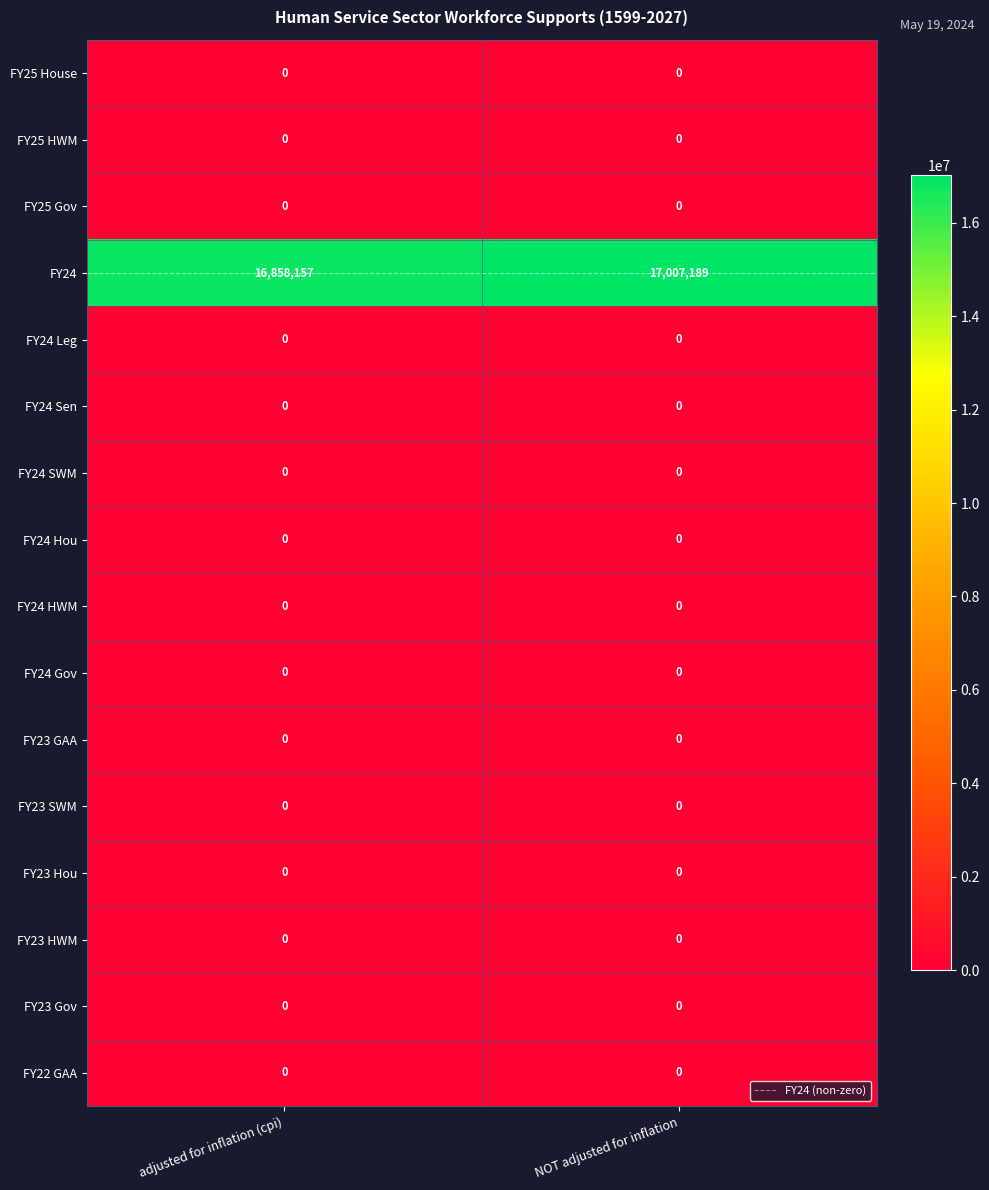

Which label corresponds to the largest value in the chart?

NOT adjusted for inflation